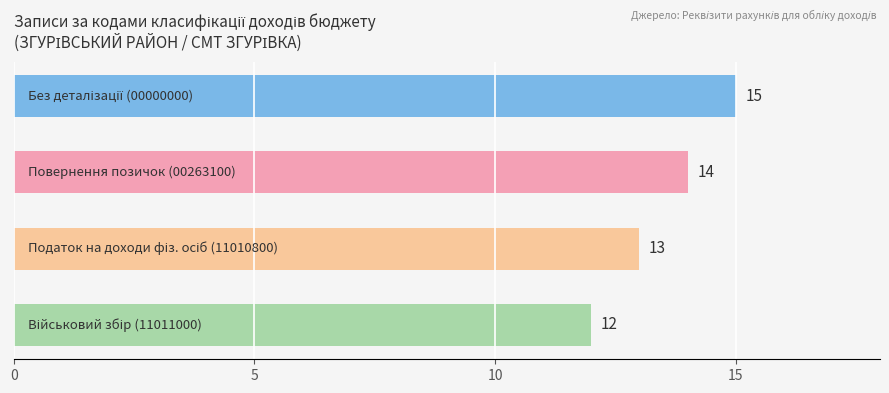

What is the minimum value shown in the chart?

12